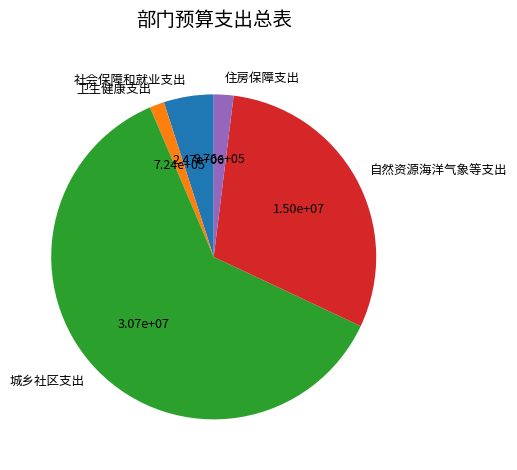

Is there any slice that represents more than half of the pie?

Yes